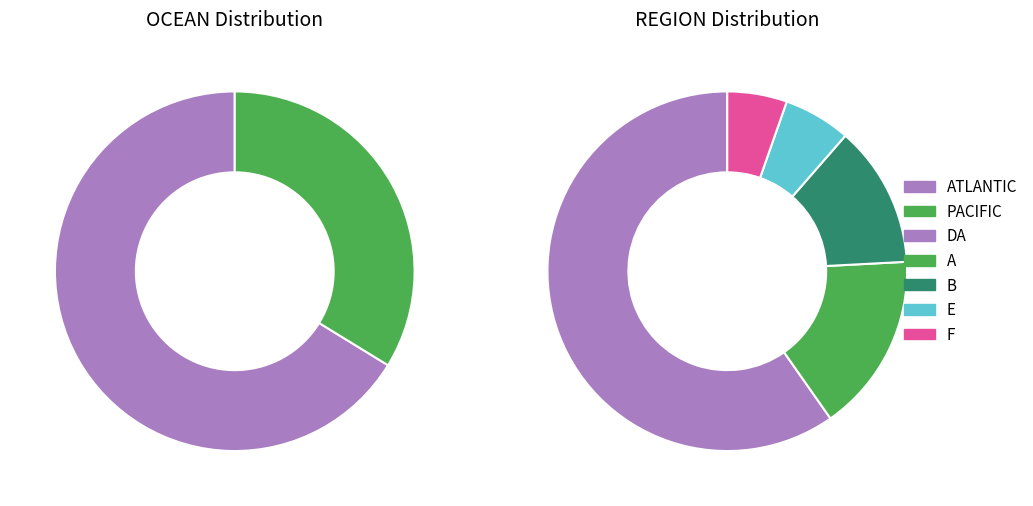

Is the sum of ATLANTIC and PACIFIC greater than half?

Yes